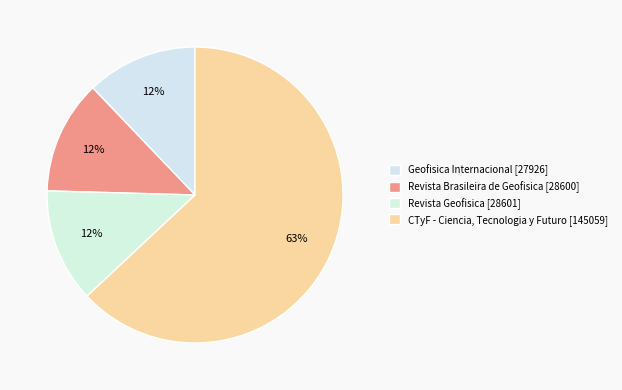

Count the number of slices in the pie.

4